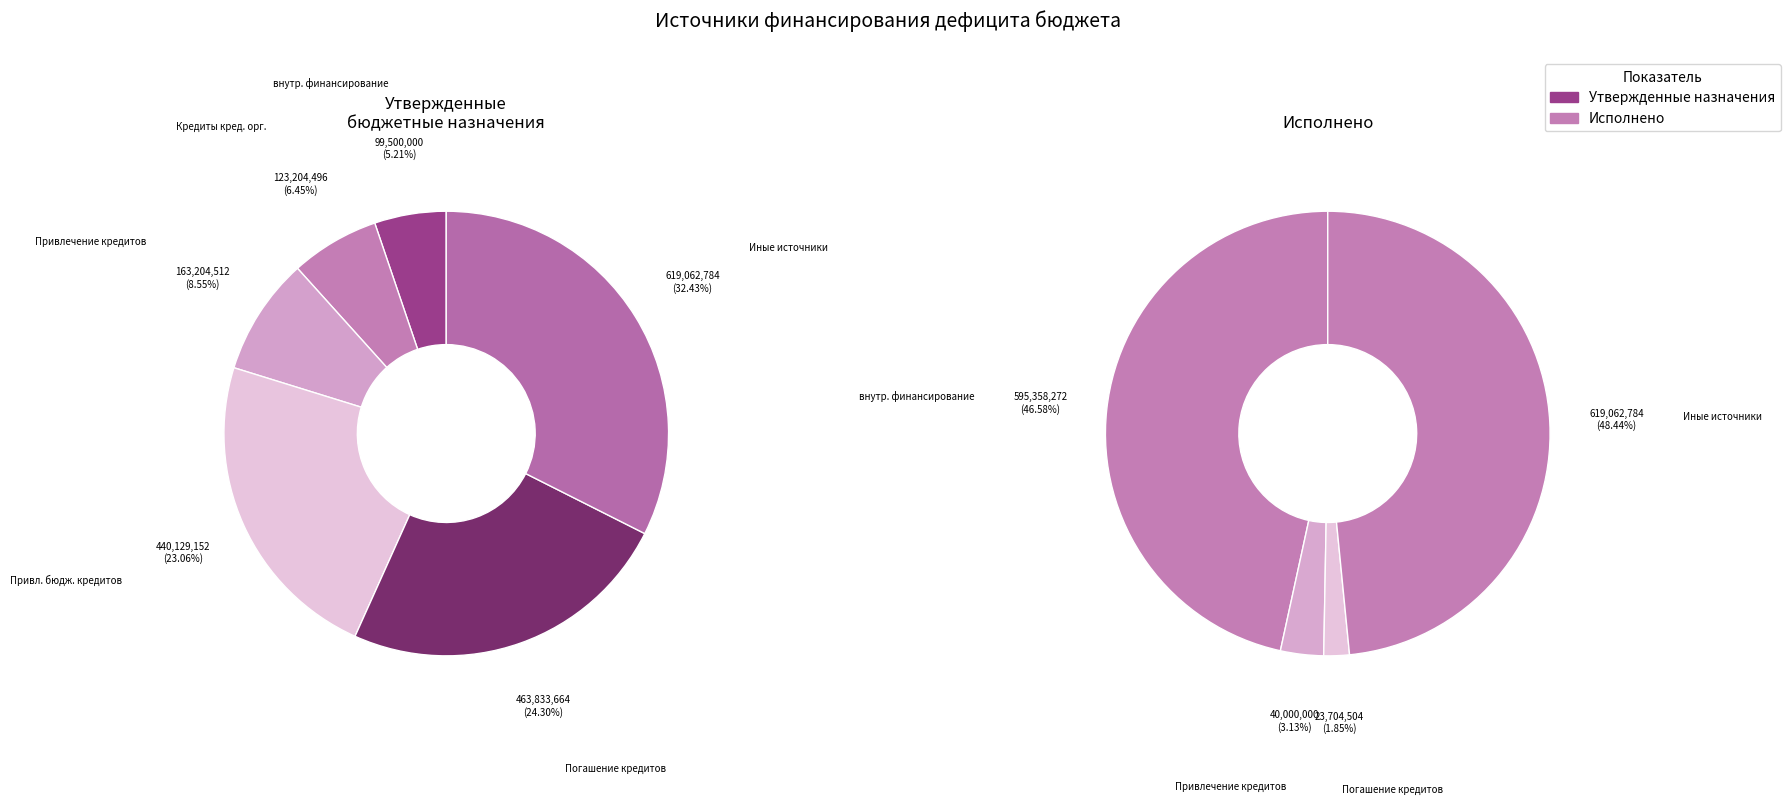

Is there any slice that represents more than half of the pie?

No